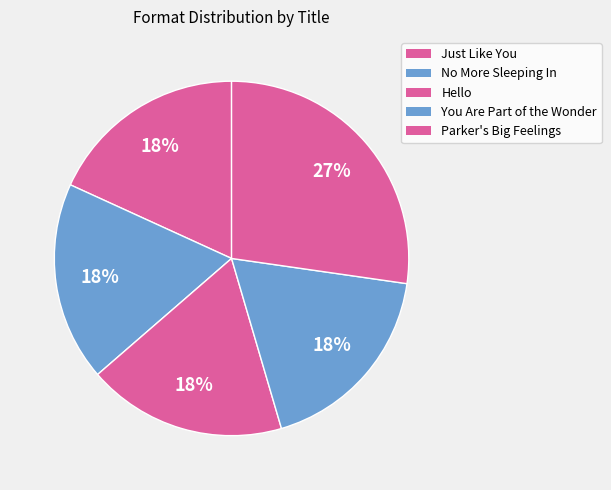

The Just Like You slice represents 18% of the pie. True or false?

True